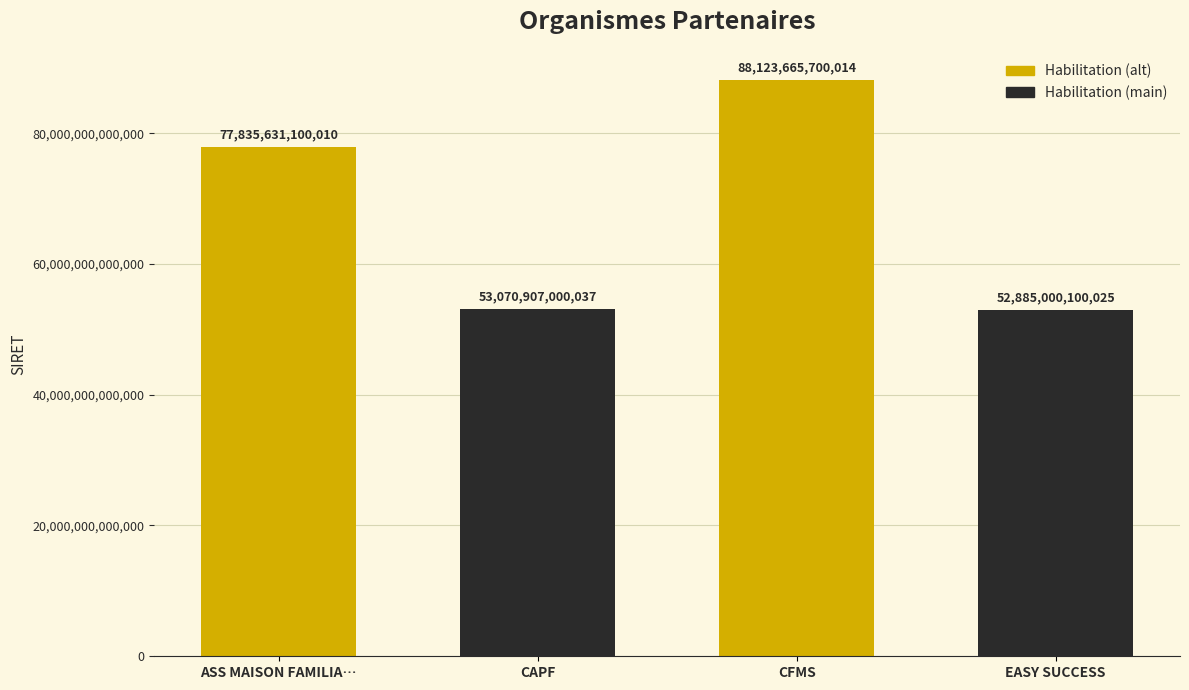

List the labels in order of value, largest first.

CFMS, ASS MAISON FAMILIA…, CAPF, EASY SUCCESS